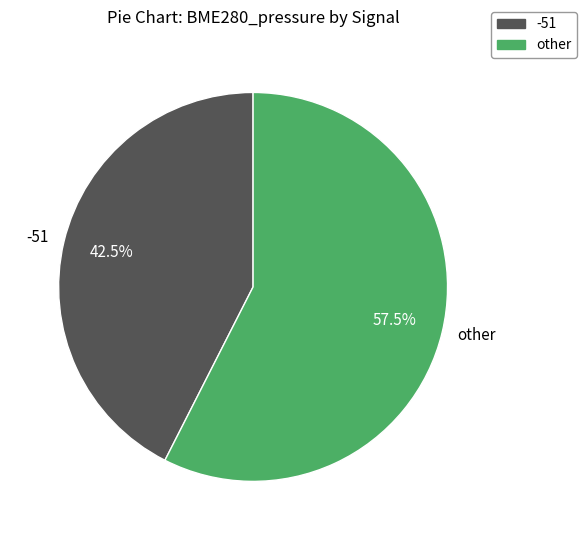

Combined, do -51 and other account for over 50%?

Yes